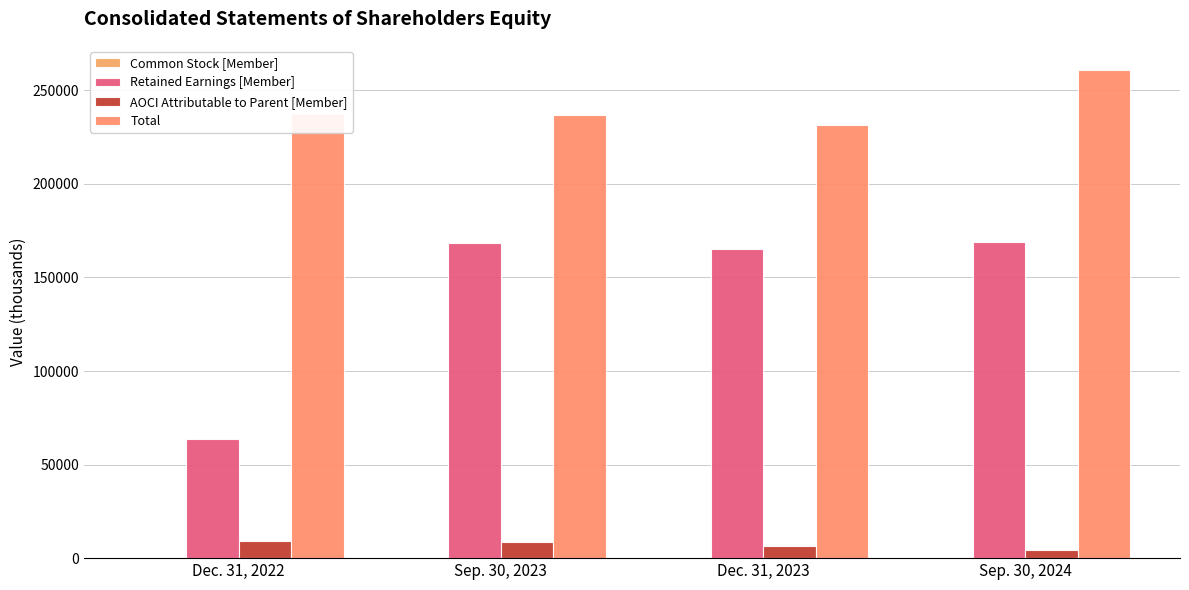

True or false: Retained Earnings [Member] has a value of 63464 at Dec. 31, 2022.

True